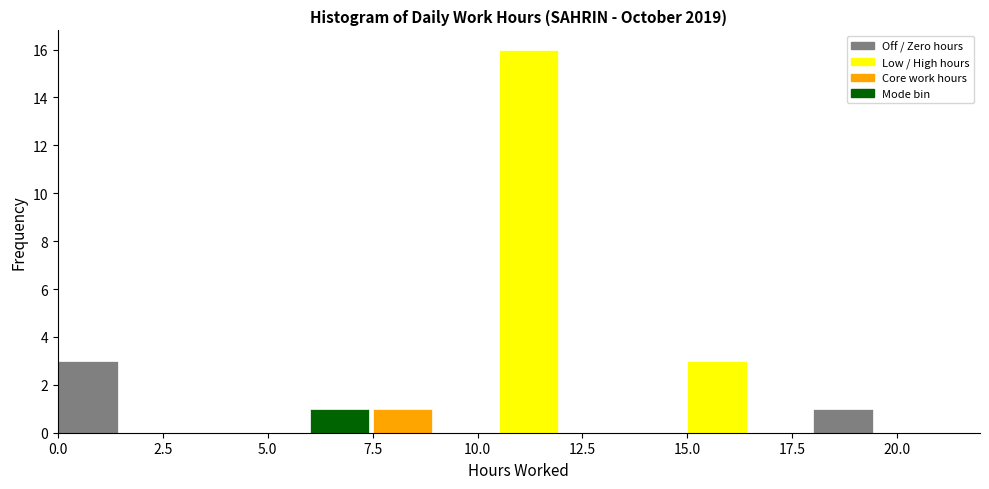

Around what value on the x-axis is the tallest bar? Give the approximate position of its centre, as read against the axis.

11.0